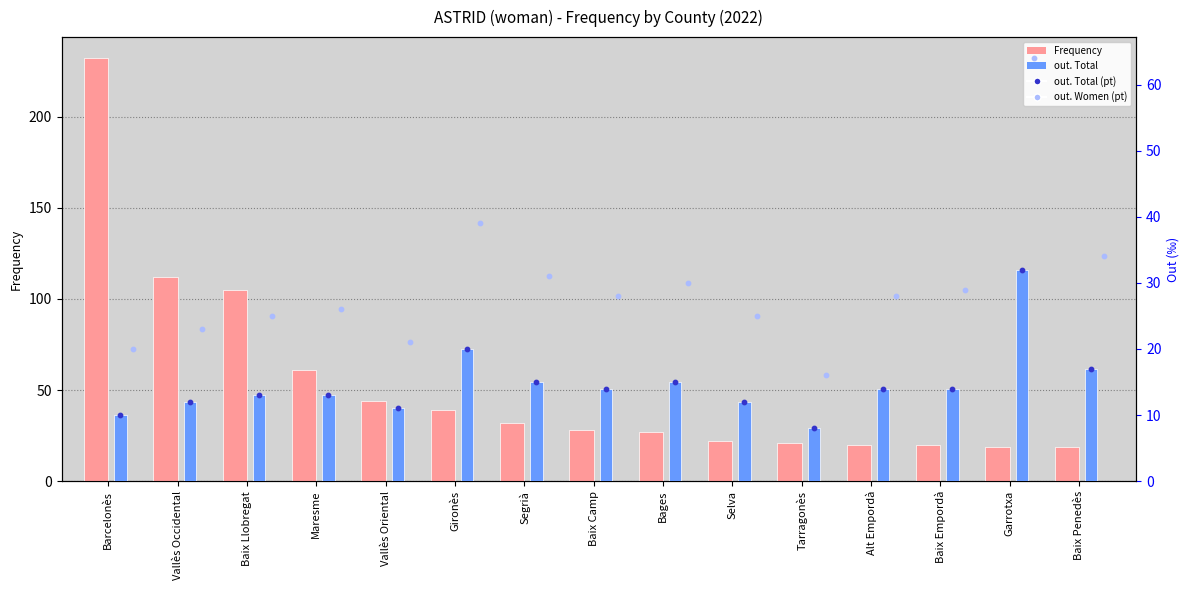

At how many categories does at least one series exceed 136?

1